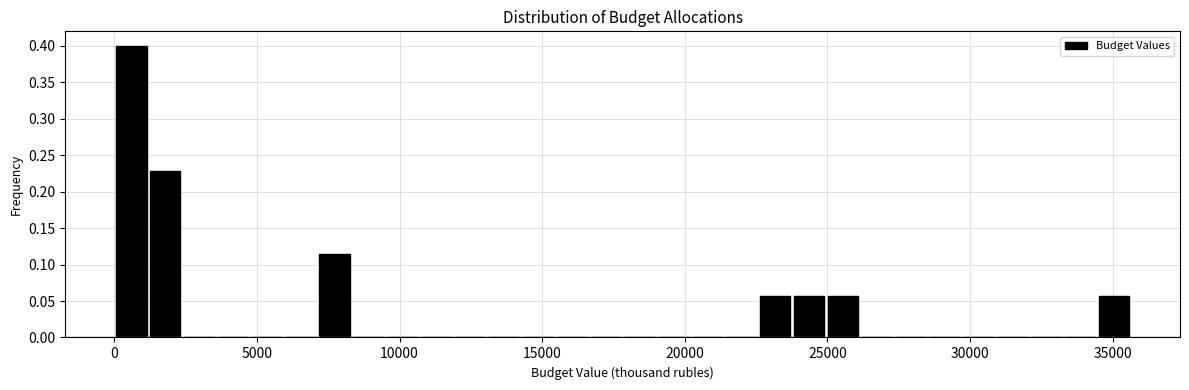

Around what value on the x-axis is the tallest bar? Give the approximate position of its centre, as read against the axis.

500